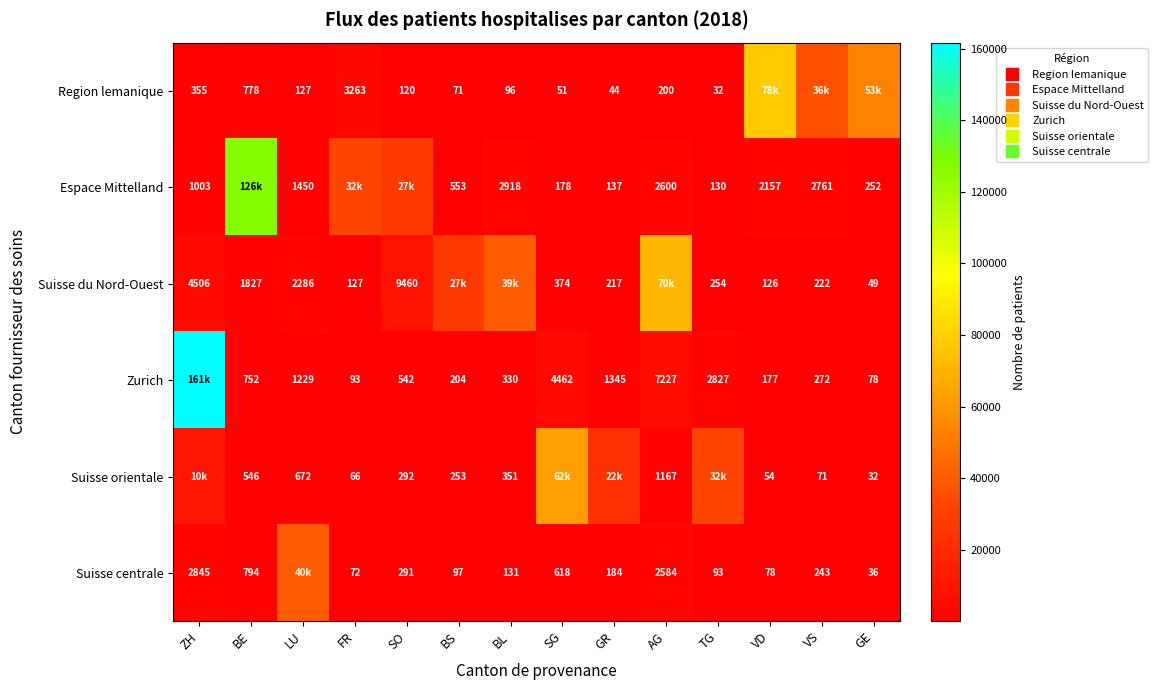

What is the difference between the second highest and minimum values in the Region lemanique series?

53558